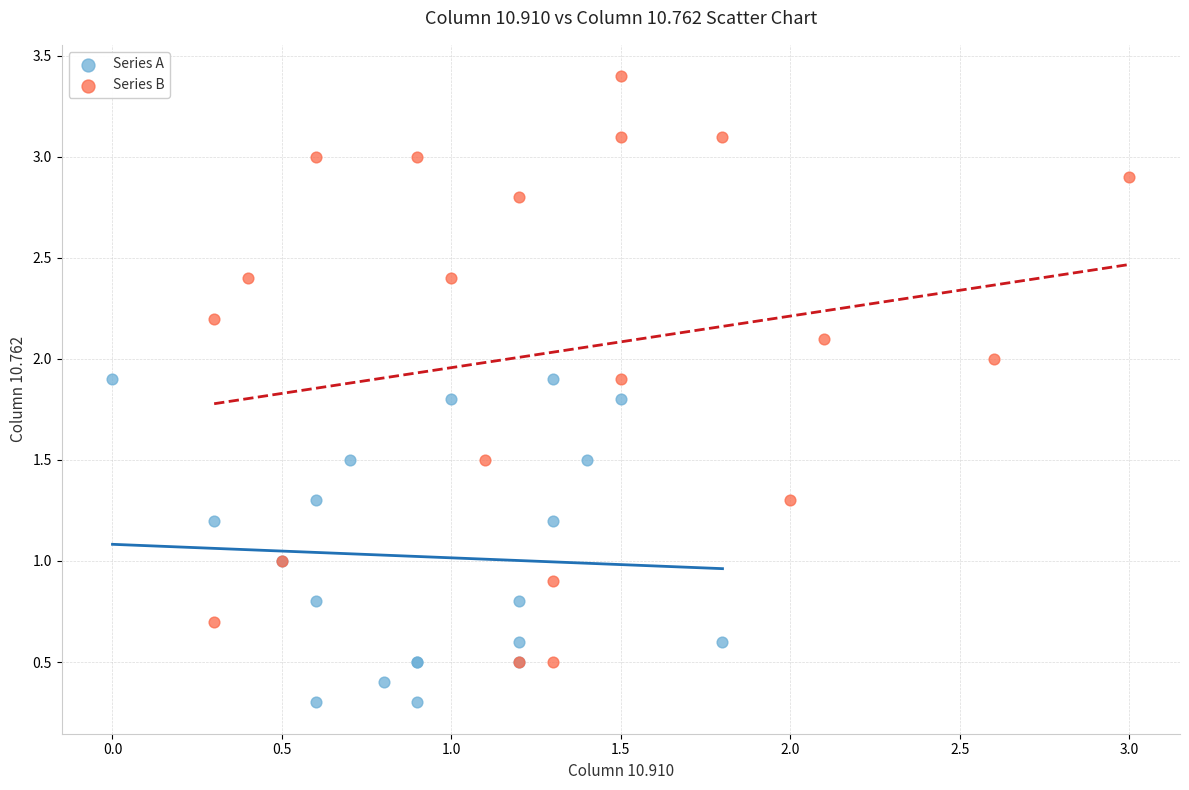

Which series has the largest Y range (max minus min)?

Series B